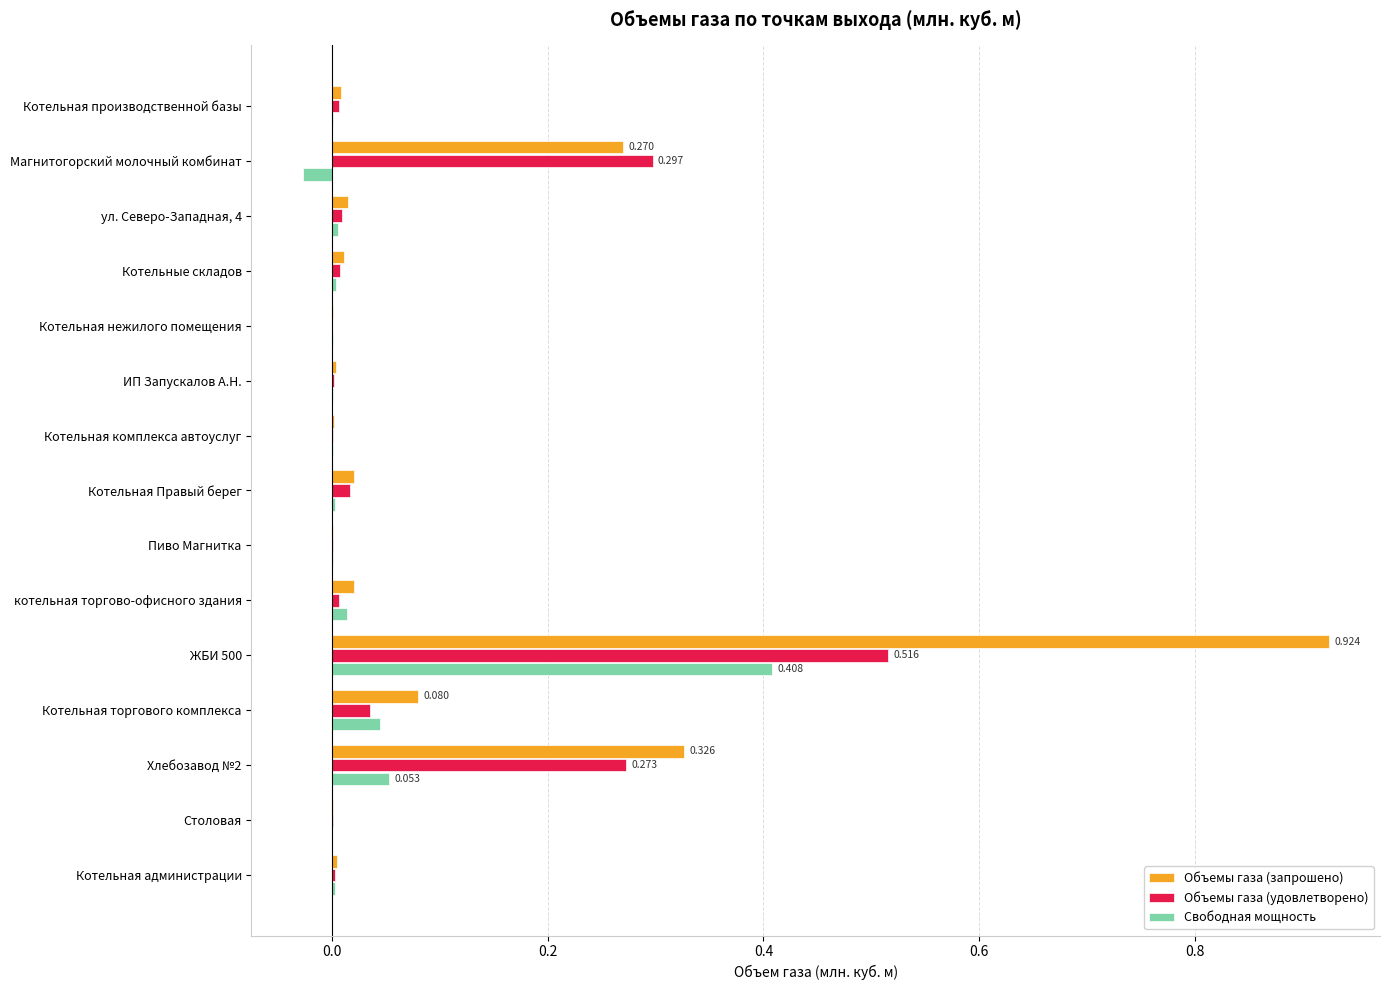

How many series are shown in this chart?

3